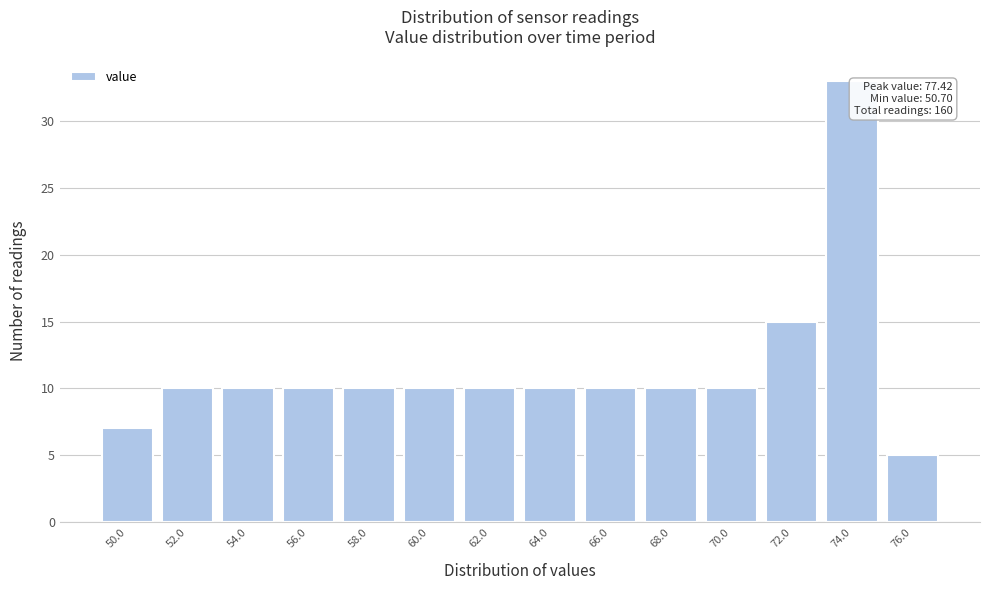

Reading left to right, what are all the values shown in this chart?

7	10	10	10	10	10	10	10	10	10	10	15	33	5